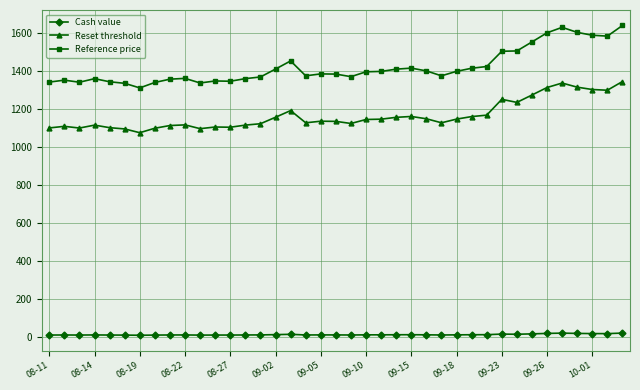

At how many categories does at least one series exceed 1016?

39